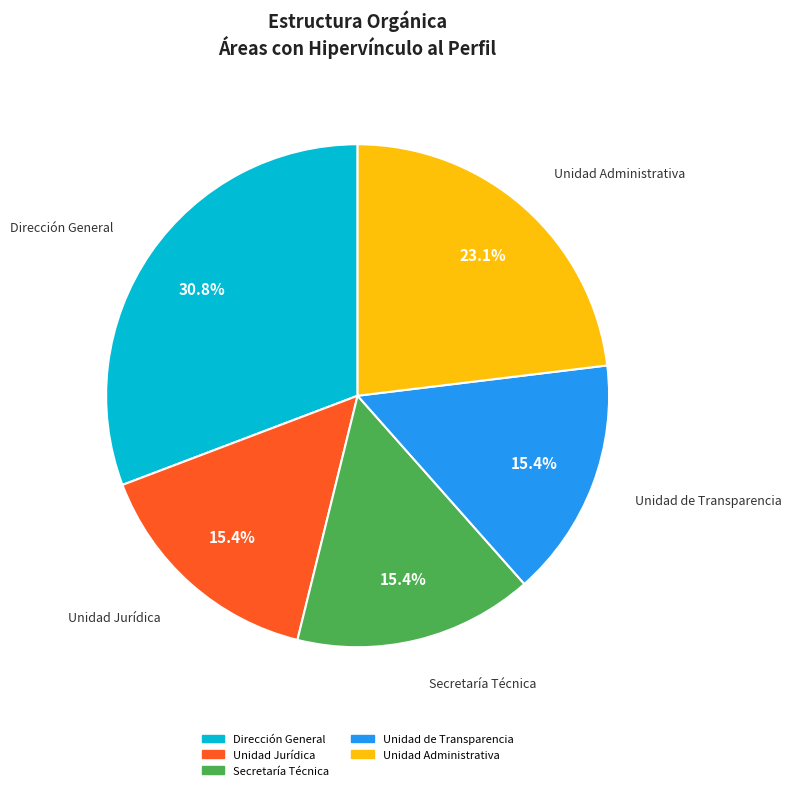

Is there any slice that represents more than half of the pie?

No